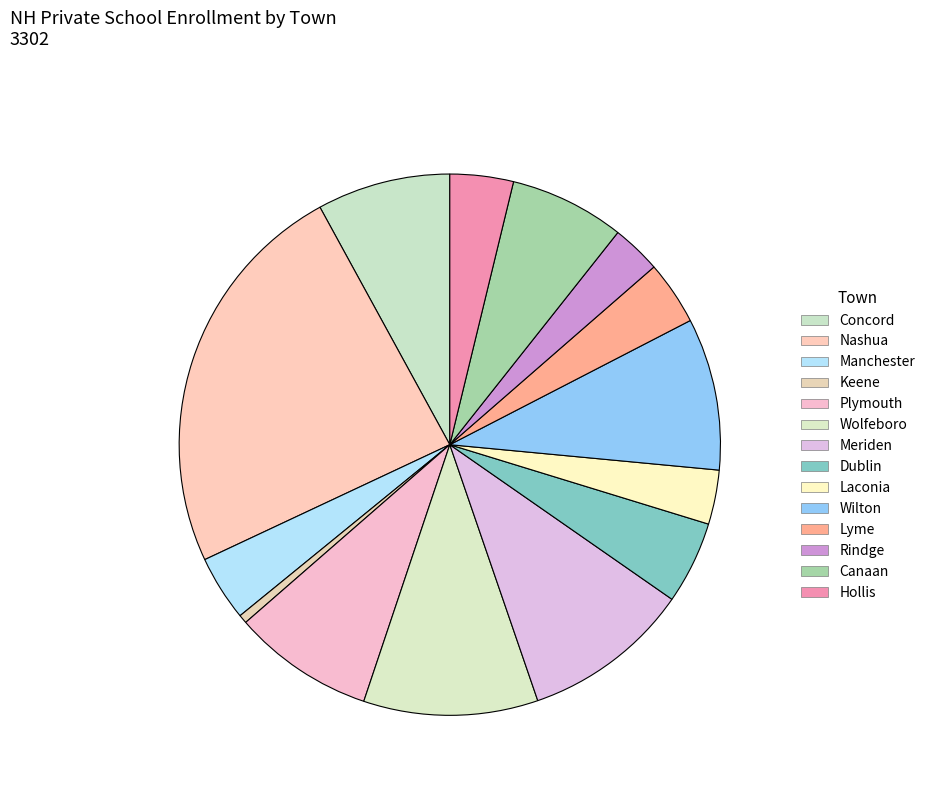

Which category has the smallest portion of the pie?

Keene